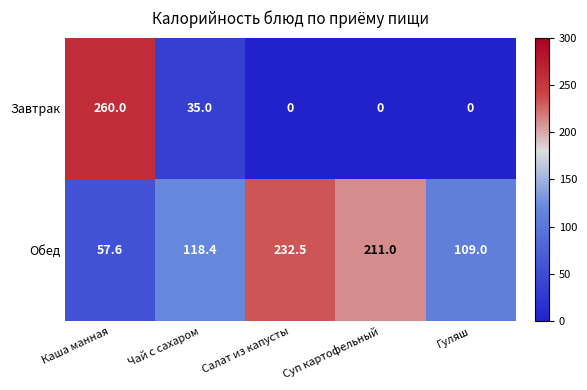

Rank the series at Суп картофельный from highest to lowest value.

Обед, Завтрак